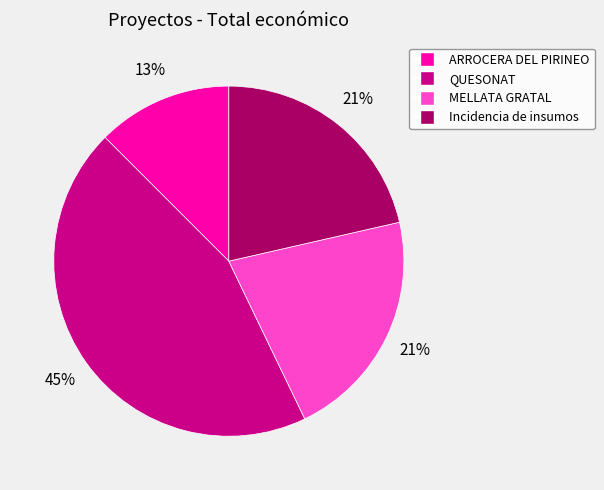

Count the number of slices in the pie.

4